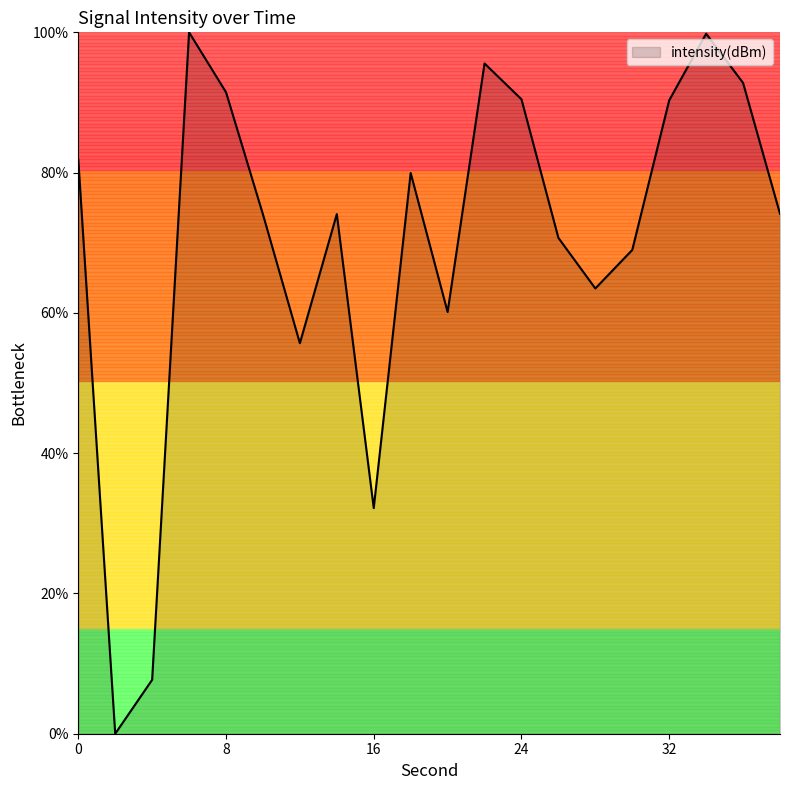

What is the maximum value shown in the chart?

100.0